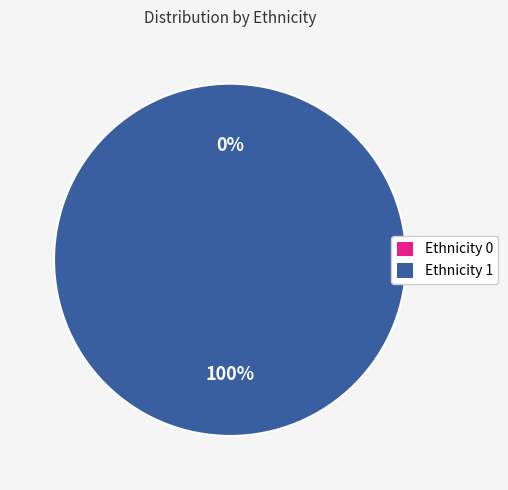

How many segments does this pie chart have?

2